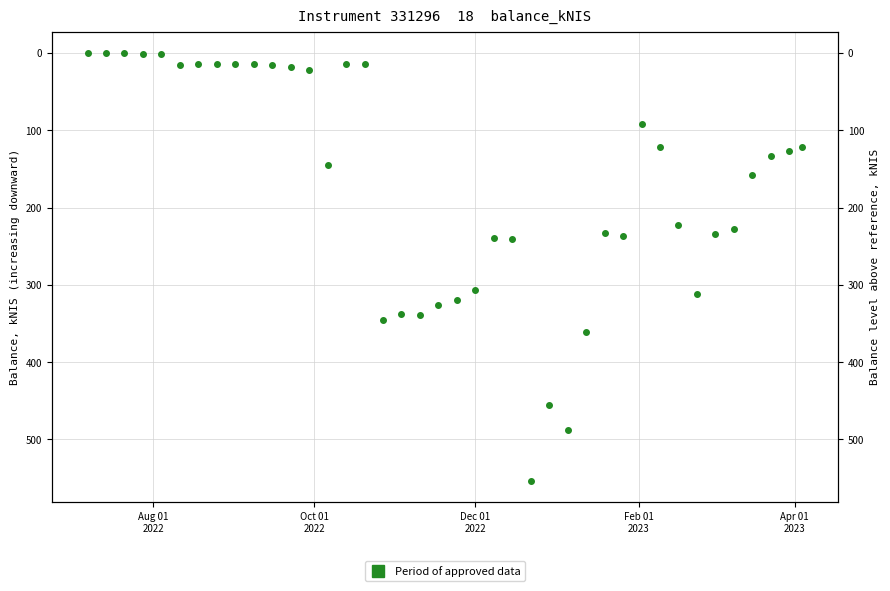

How many points are higher than both their immediate neighbors (excluding endpoints)?

10